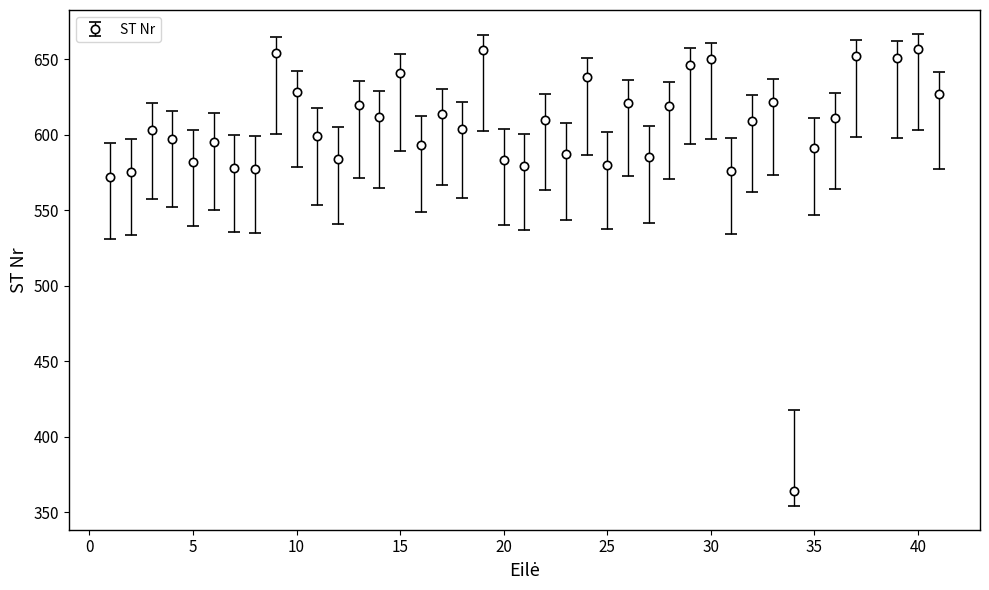

What is the smallest value displayed?

364